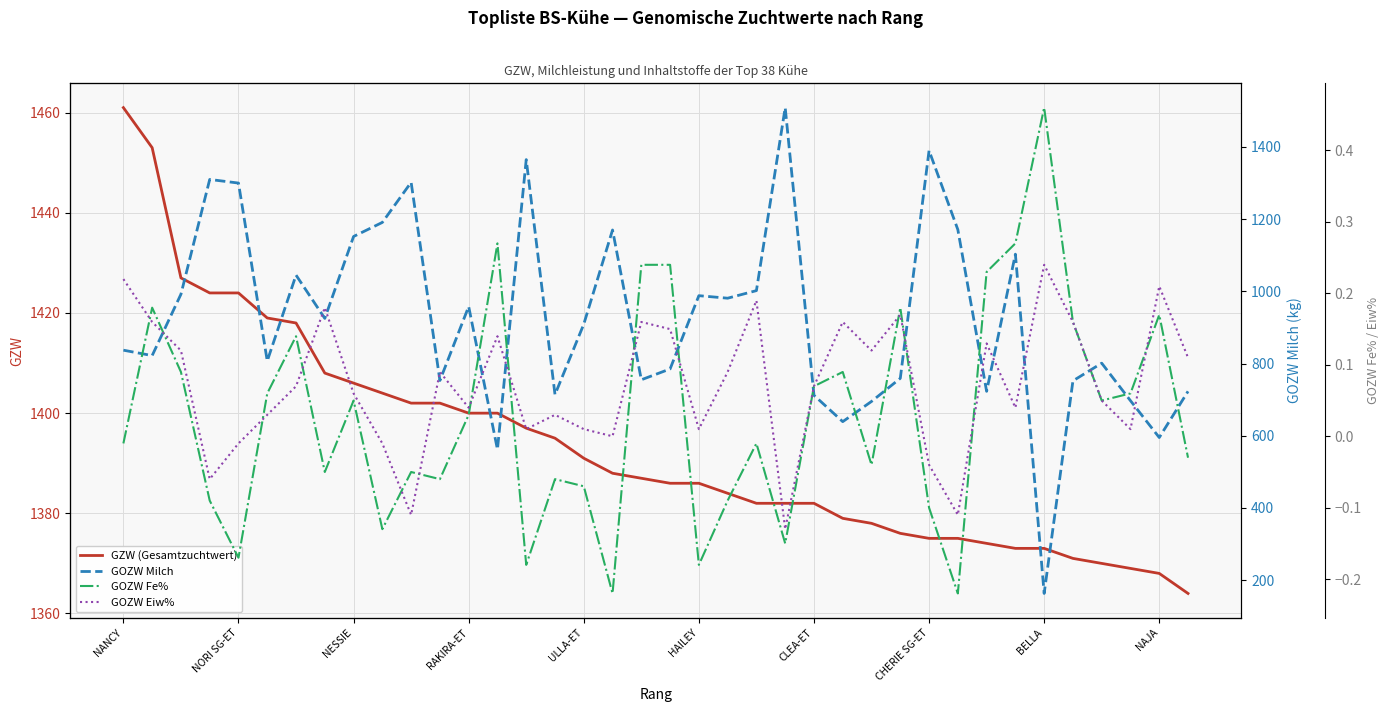

What is the minimum value for GZW (Gesamtzuchtwert)?

1364